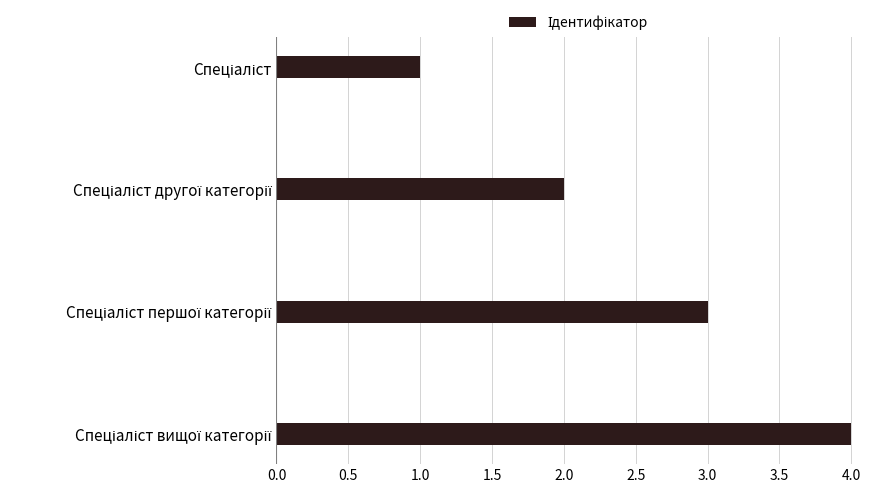

What is the difference between the maximum and minimum values?

3